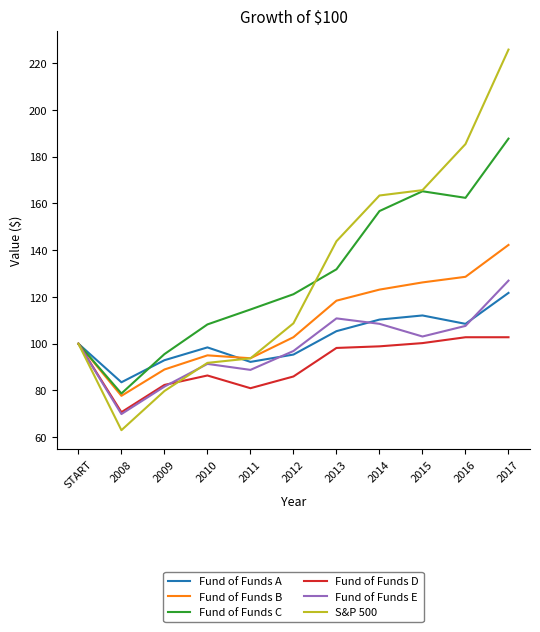

At which label is Fund of Funds C closest to 133?

2013